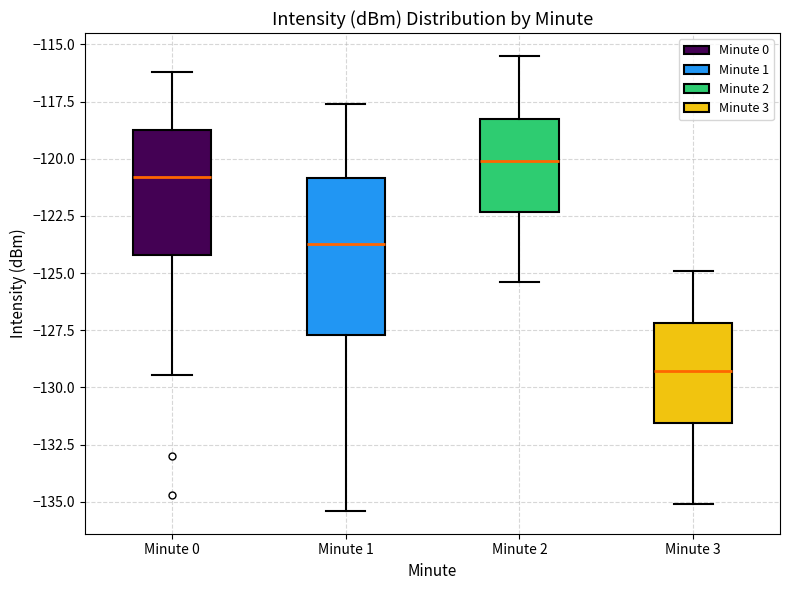

Reading left to right, read every box against the y-axis: the position of its median line, the range the box covers, and the ends of its whiskers. The values are not printed on the chart, so give them approximately, as read against the axis.

Minute 0: median -121.0, box -124.0 to -119.0, whiskers -129.5 to -116.0
Minute 1: median -123.5, box -127.5 to -121.0, whiskers -135.5 to -117.5
Minute 2: median -120.0, box -122.5 to -118.0, whiskers -125.5 to -115.5
Minute 3: median -129.5, box -131.5 to -127.0, whiskers -135.0 to -125.0